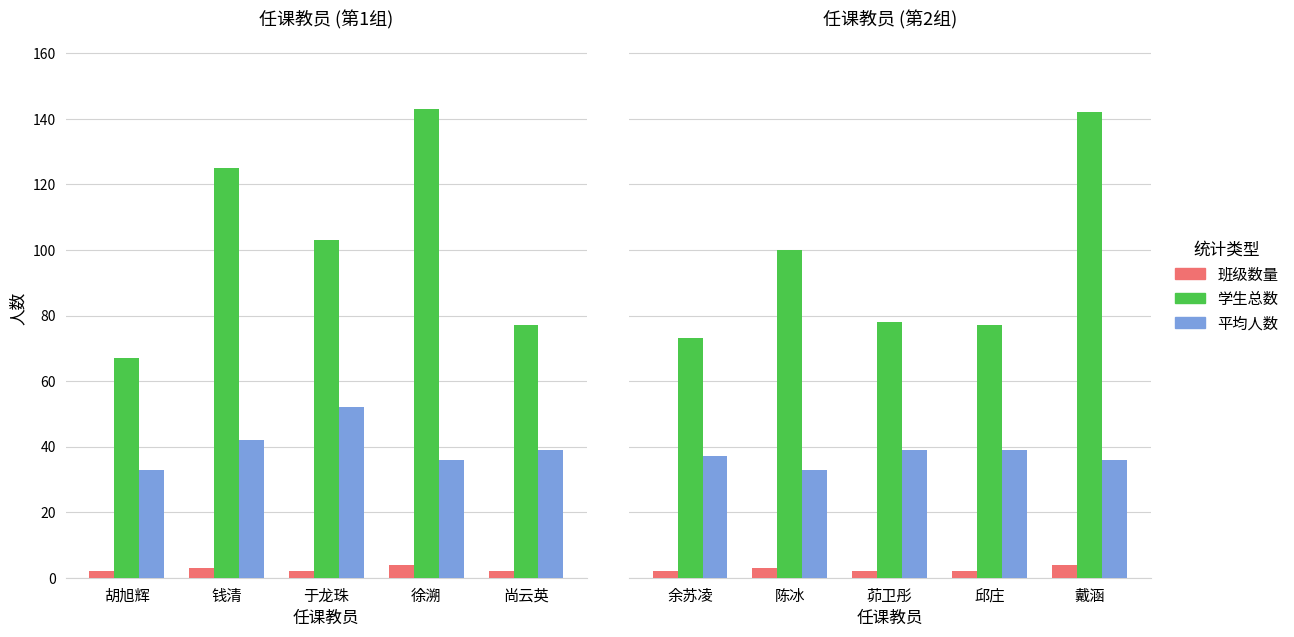

What is the maximum value for 班级数量?

4